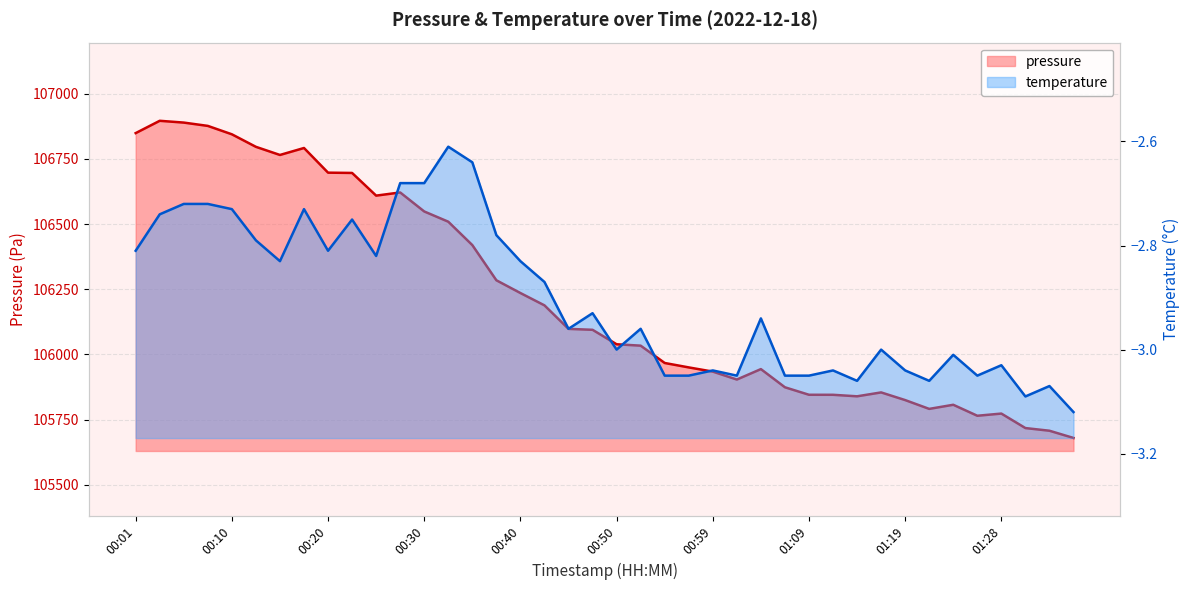

The value at 00:15 is 106765.3. True or false?

True